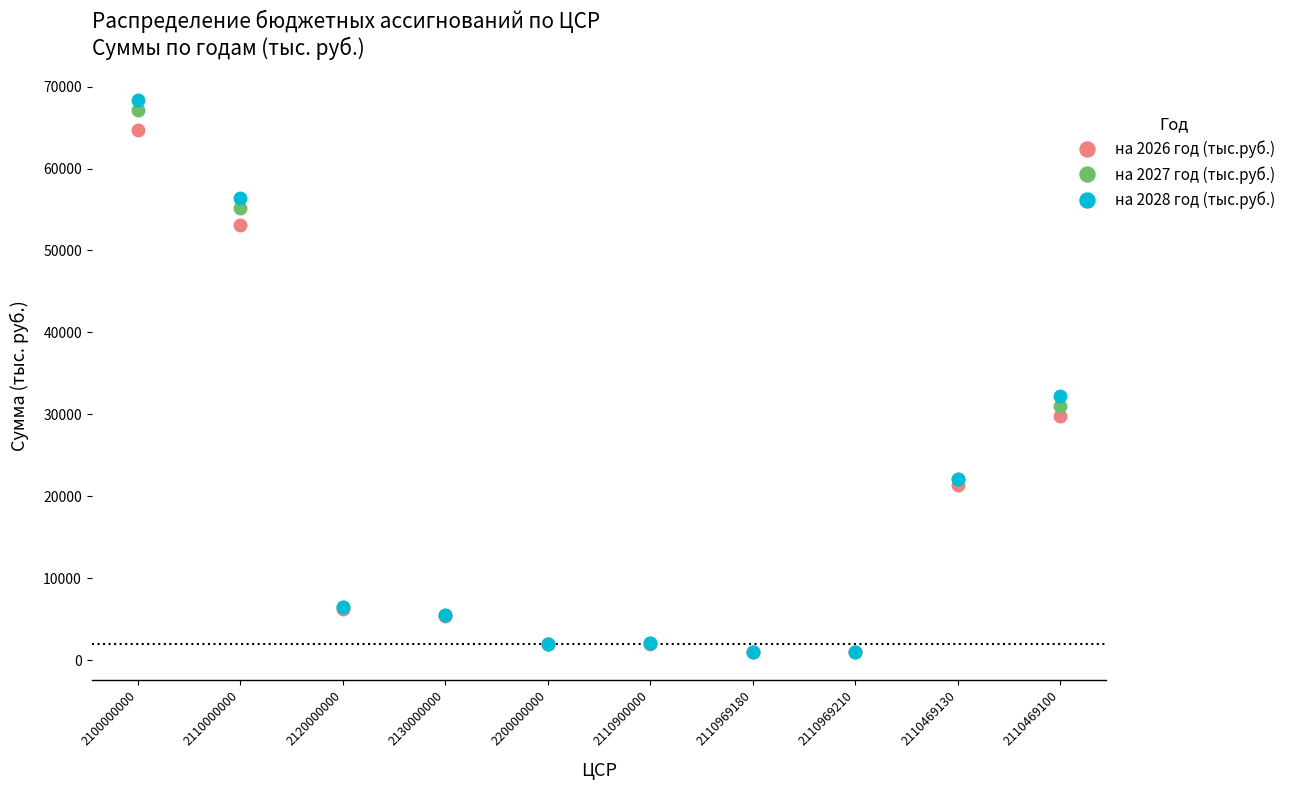

True or false: на 2028 год (тыс.руб.) has a value of 2031.2 at 2110900000.

True